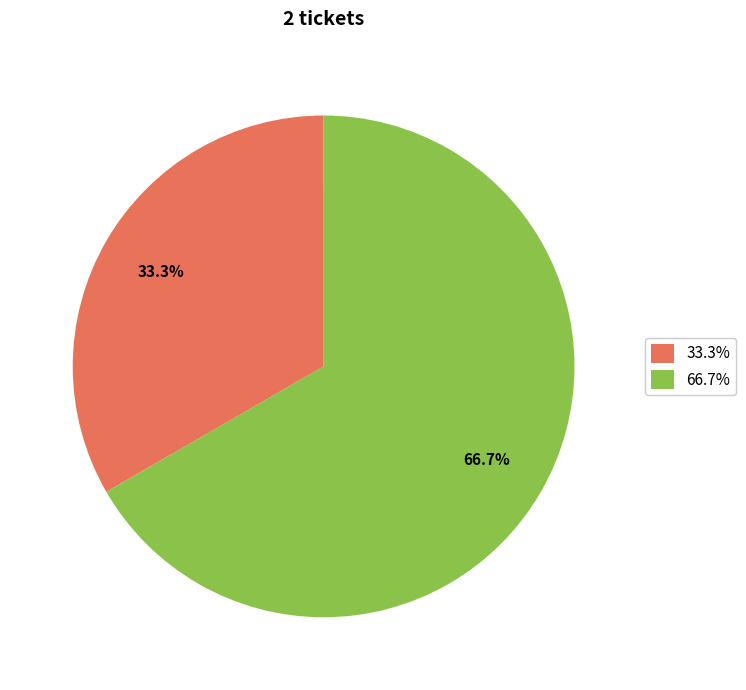

How many segments does this pie chart have?

2